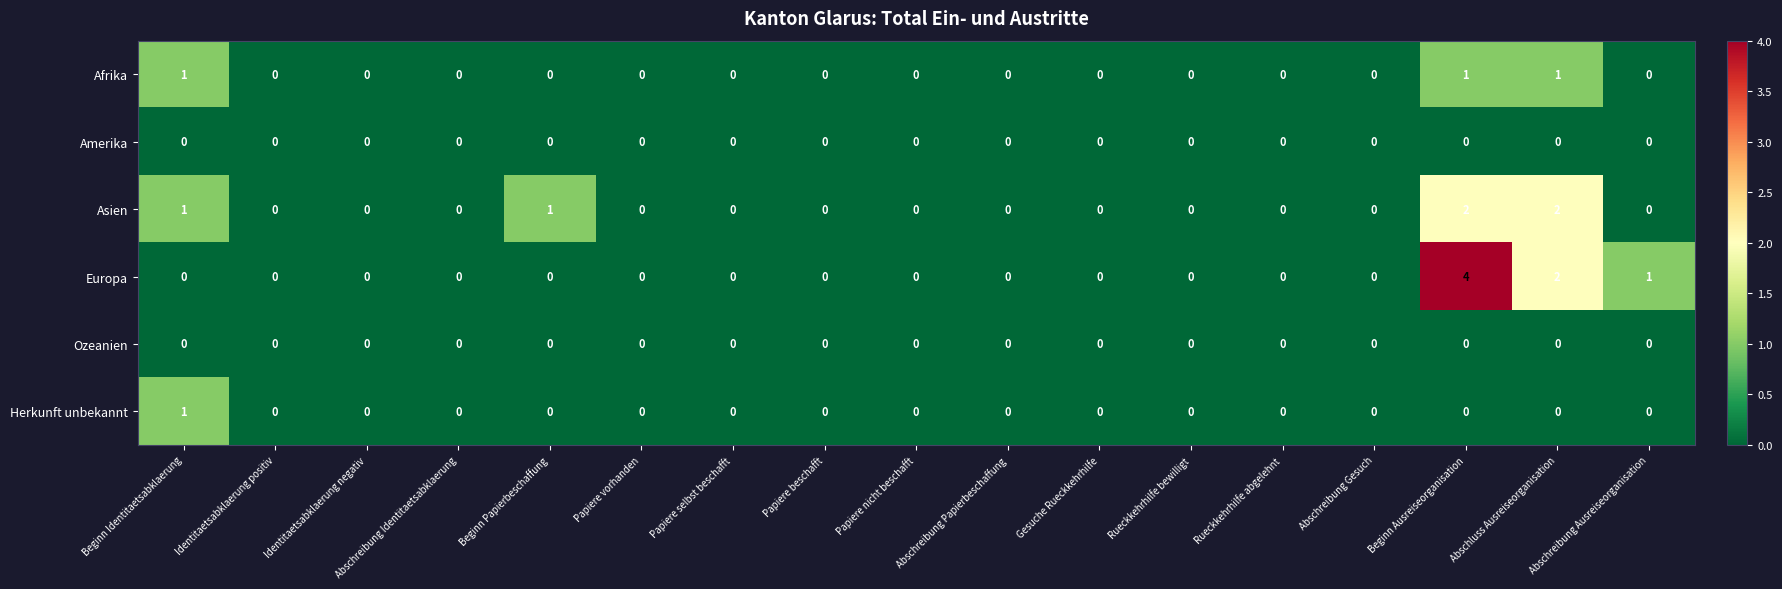

At which category does the chart reach its peak across all series?

Beginn Ausreiseorganisation